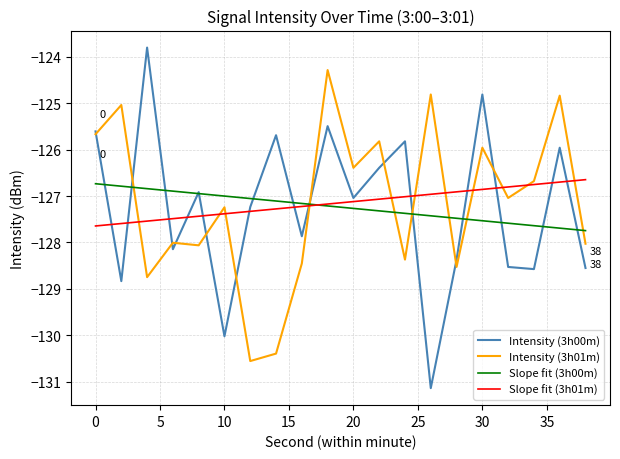

Which series ends up on top after the final intersection of Intensity (3h01m) and Slope fit (3h00m)?

Slope fit (3h00m)